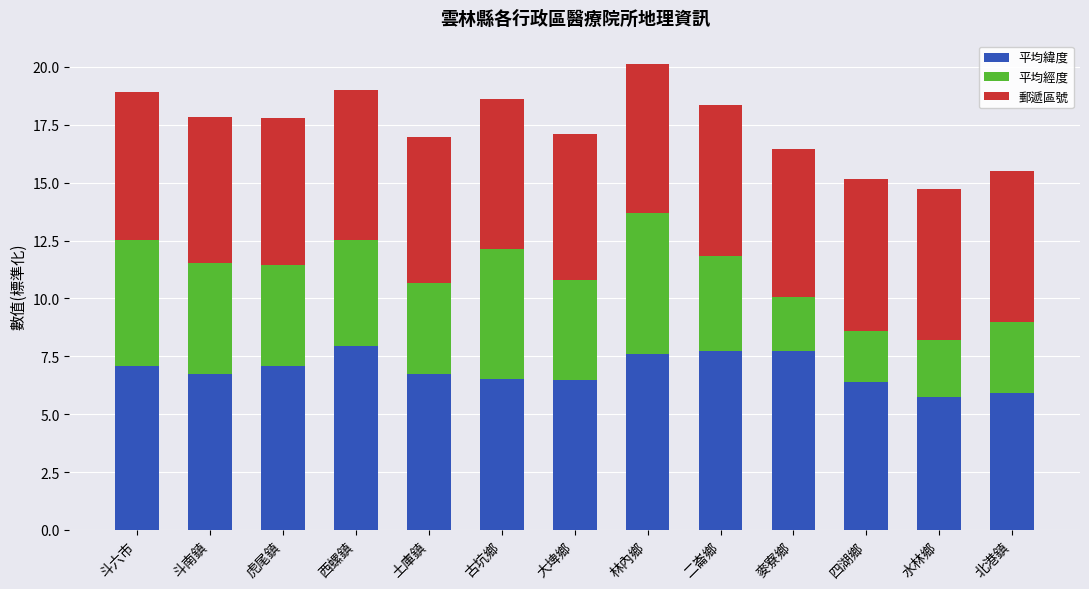

The value of 平均緯度 at 林內鄉 is 12.5. True or false?

False